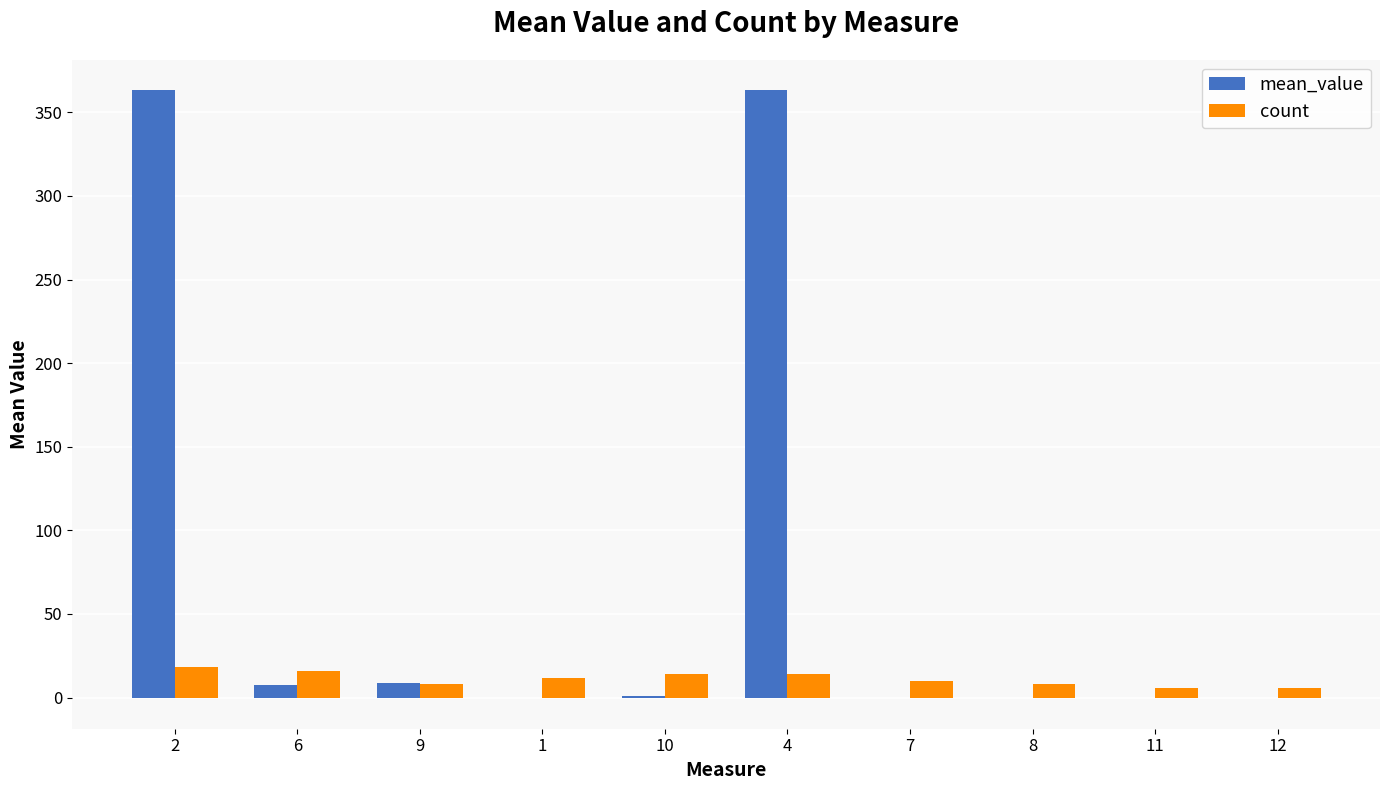

Does the chart contain stacked bars?

No